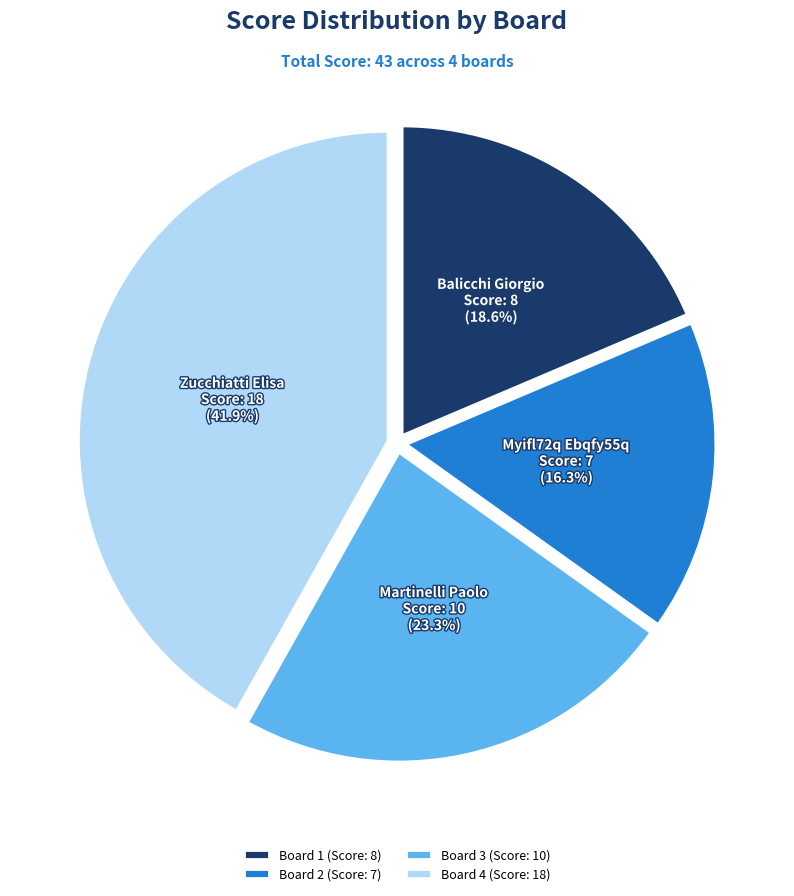

What percentage is the Board 1 slice, to the nearest percent?

19%